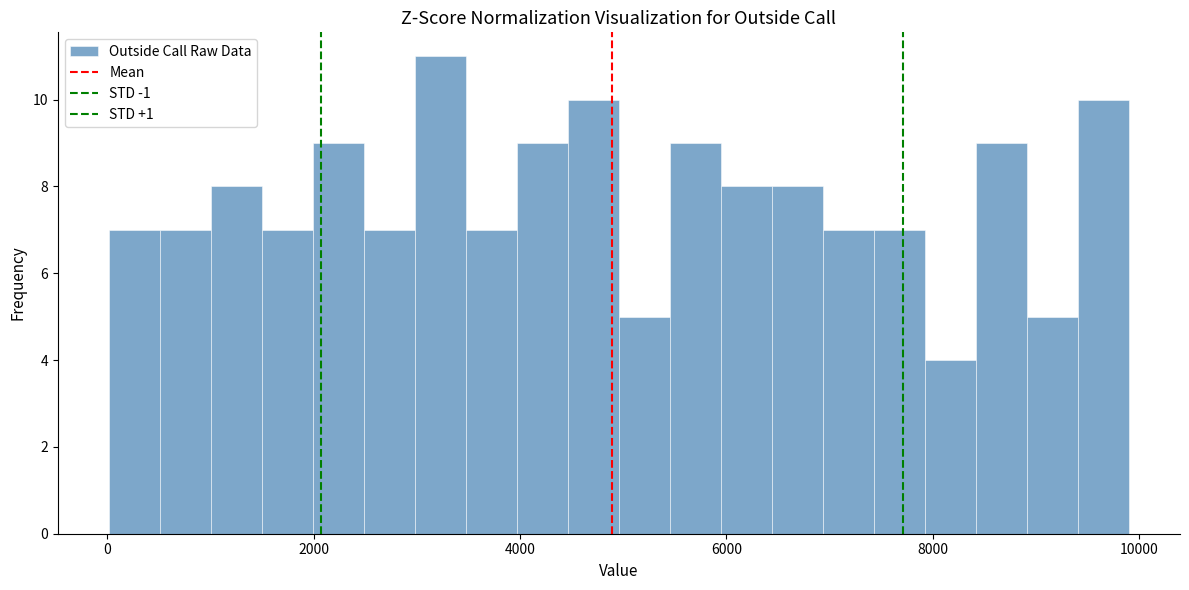

Around what value on the x-axis is the tallest bar? Give the approximate position of its centre, as read against the axis.

3200